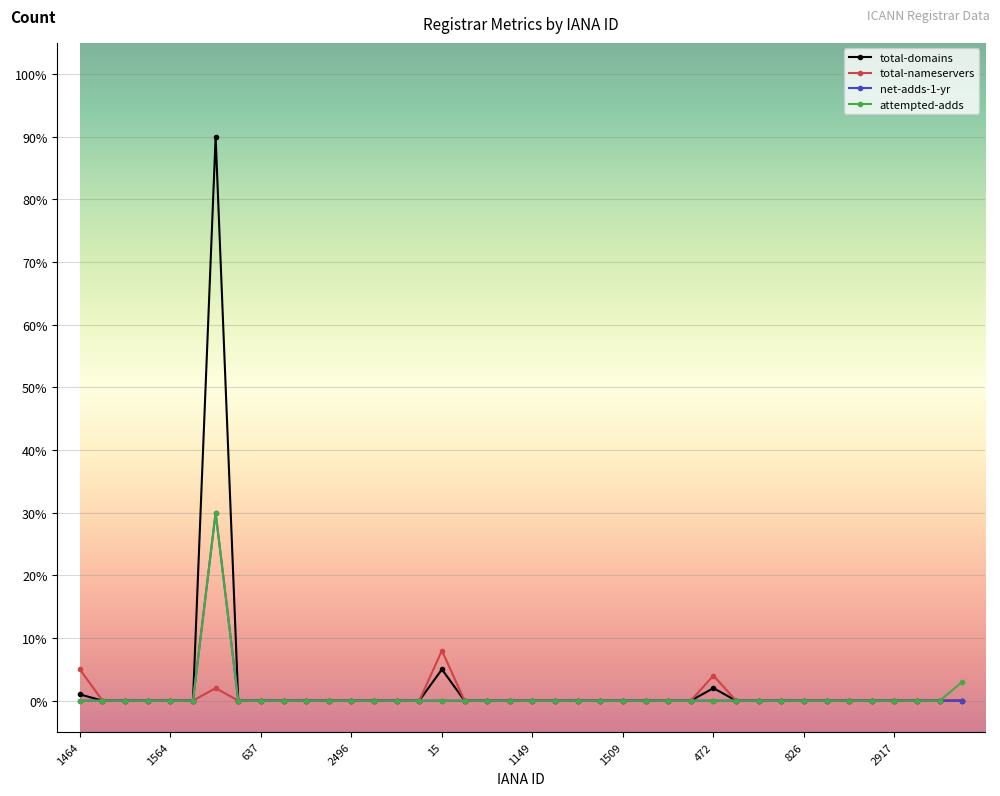

Which series has the widest spread of values?

total-domains